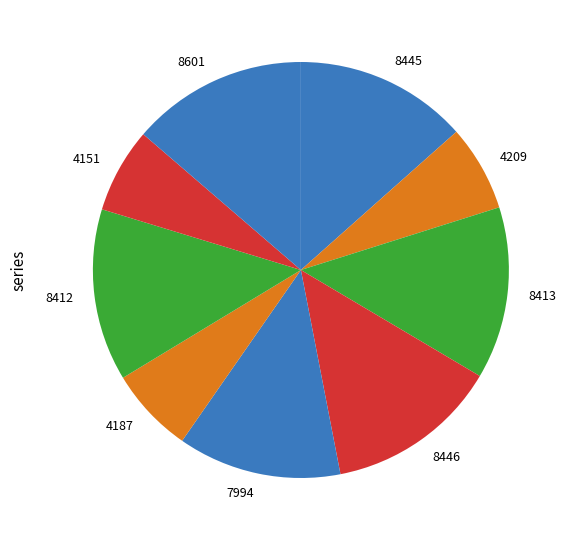

What is the ratio of the value at 4187 to the value at 8412?

0.5